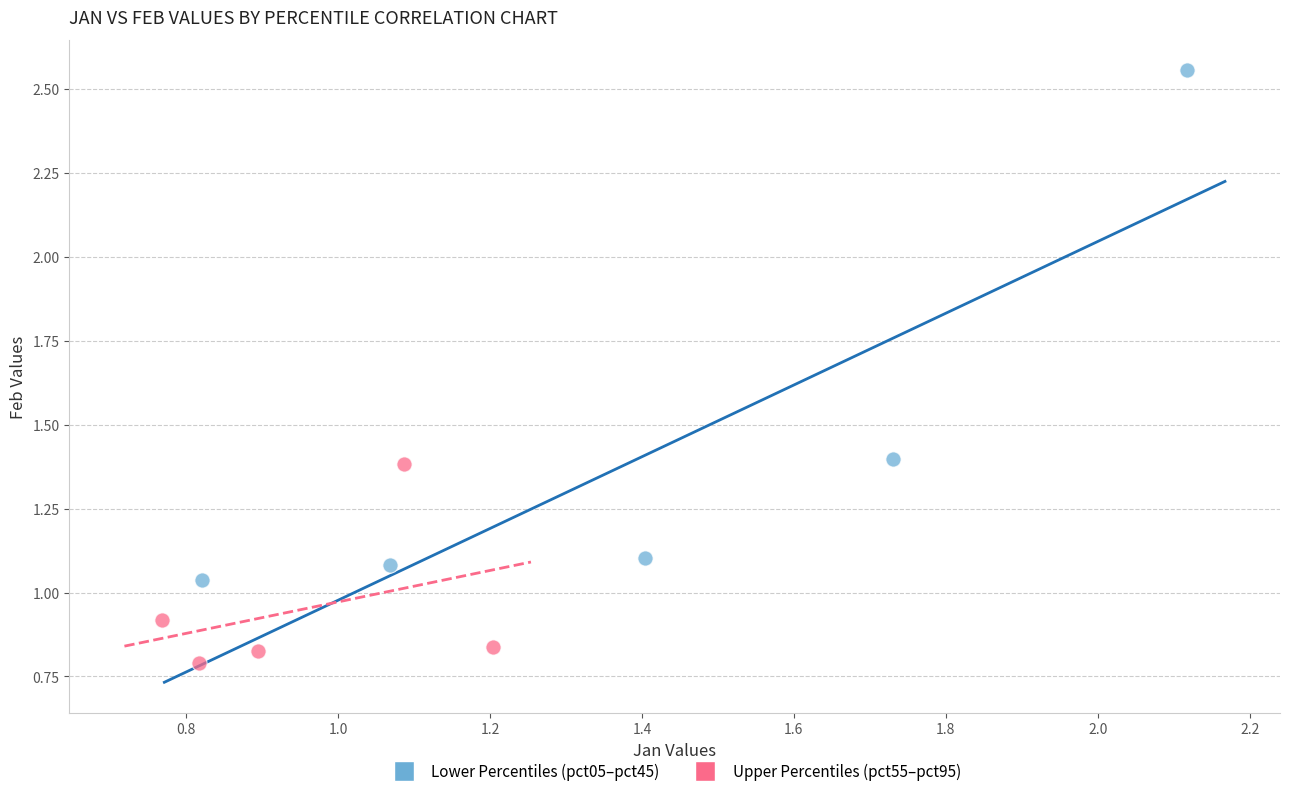

Which series has the largest Y range (max minus min)?

Lower Percentiles (pct05–pct45)